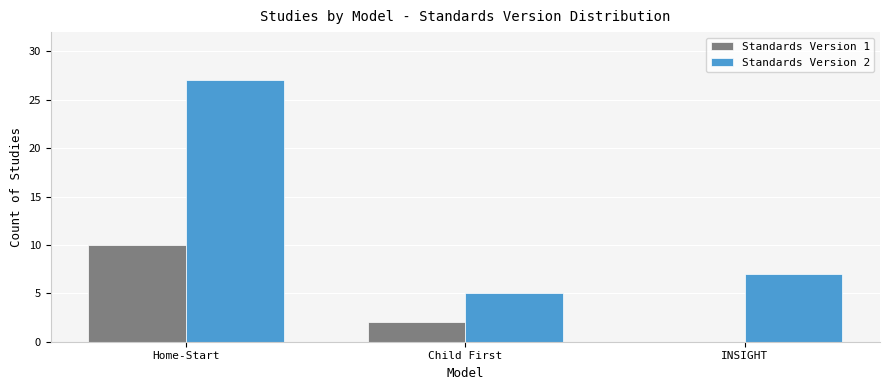

The Standards Version 2 series shows 38 at Home-Start. True or false?

False